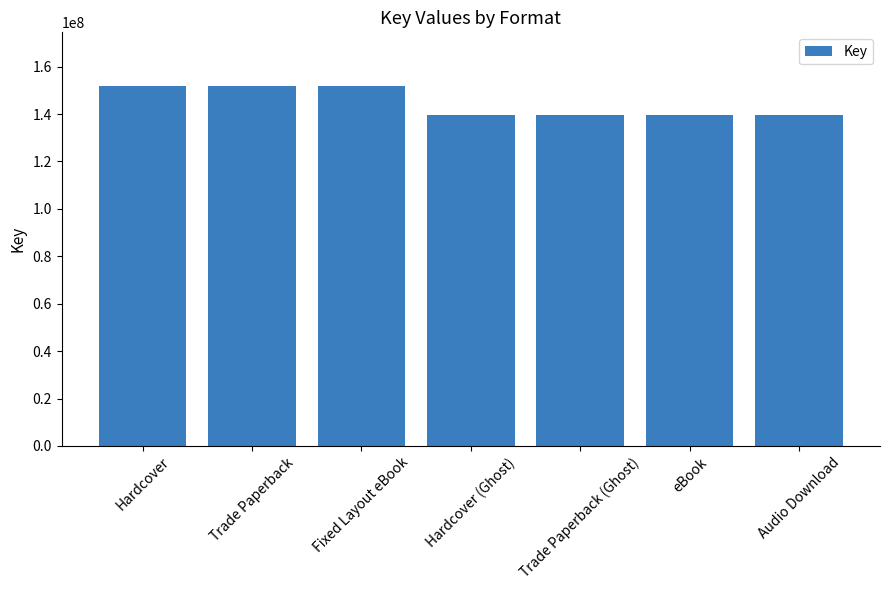

How many bars are there in total?

7